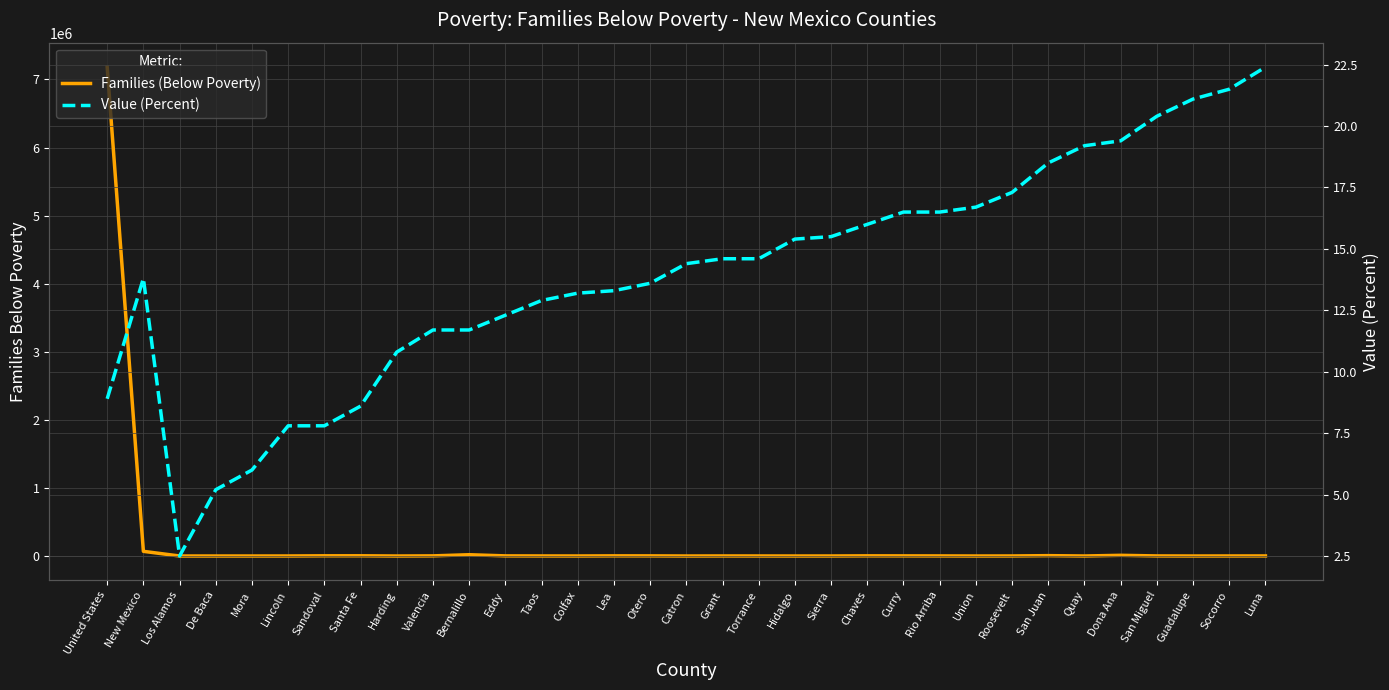

Which series changed the most between Quay and San Miguel?

Families (Below Poverty)